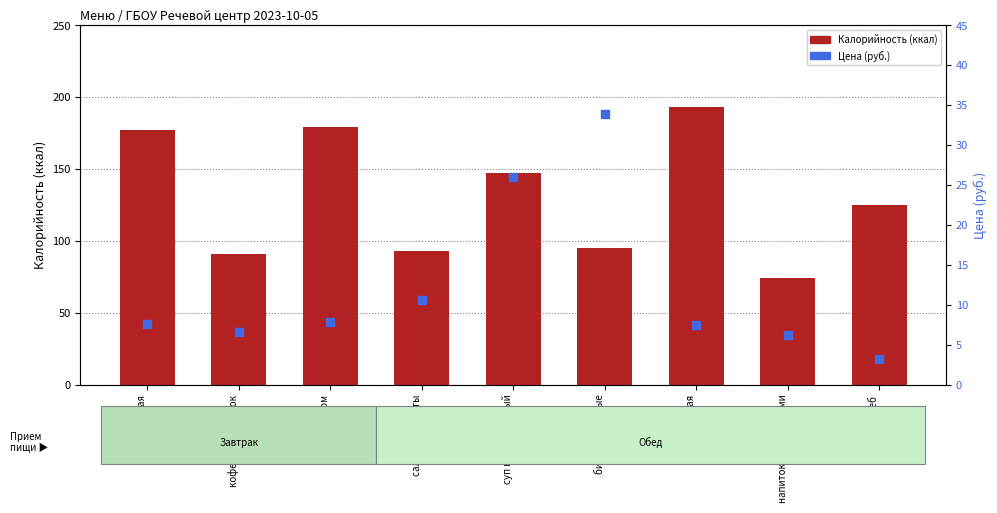

What are all the series names shown in the legend?

Калорийность, Цена